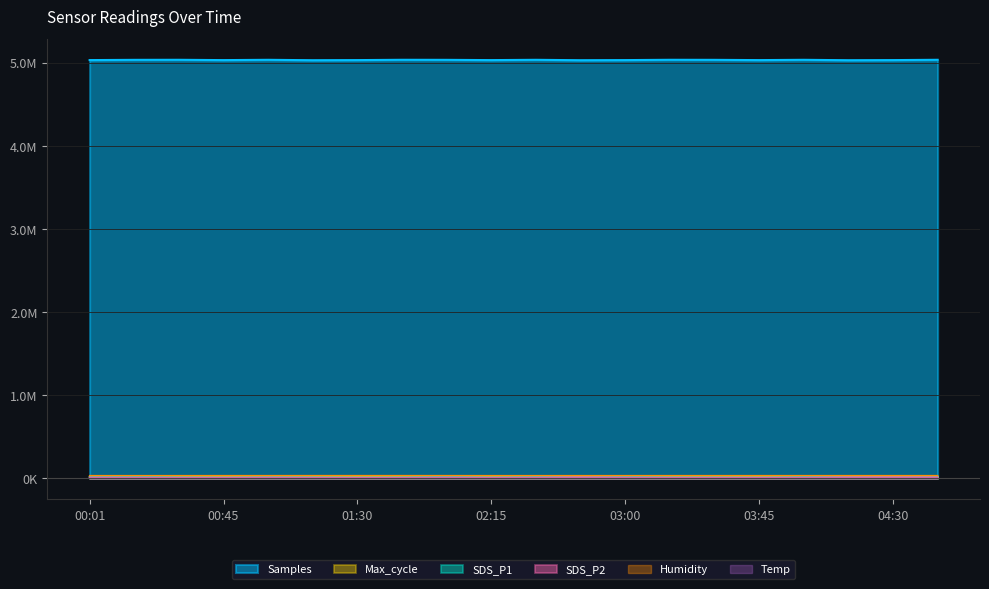

What is the value of the Humidity point at the 17th from the left?

33600.0